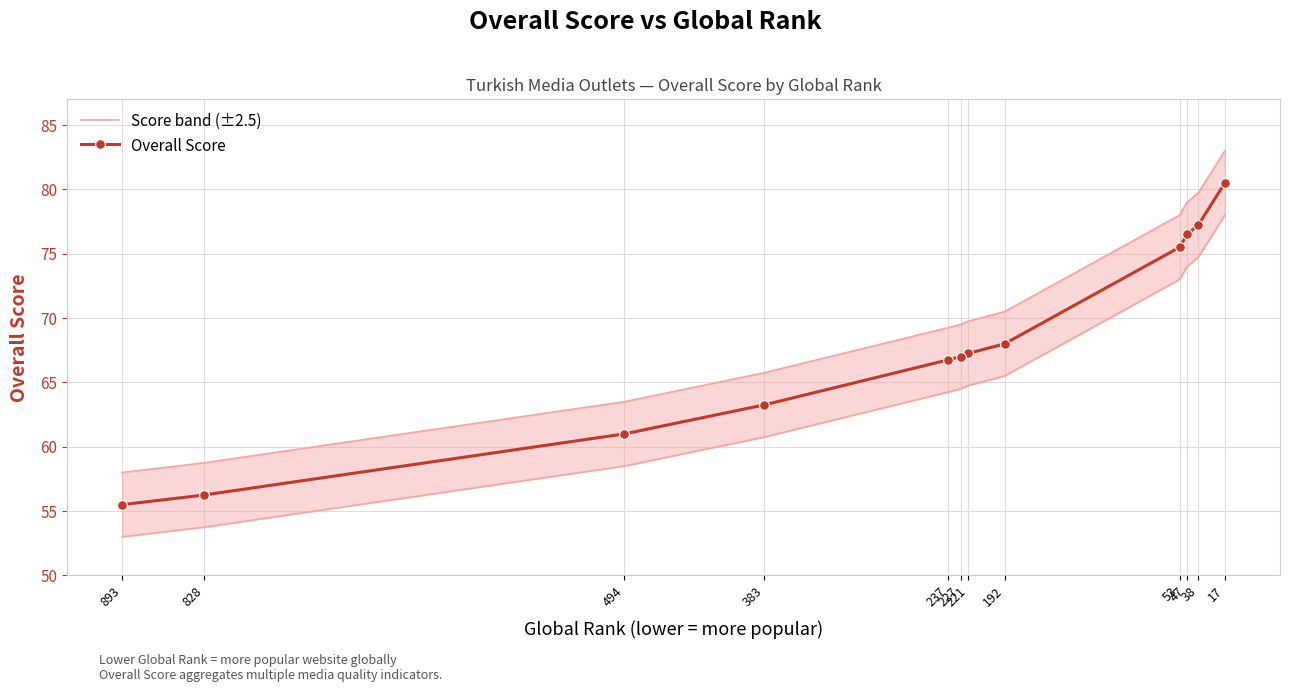

Which series has the largest total across all categories?

Score band (±2.5)